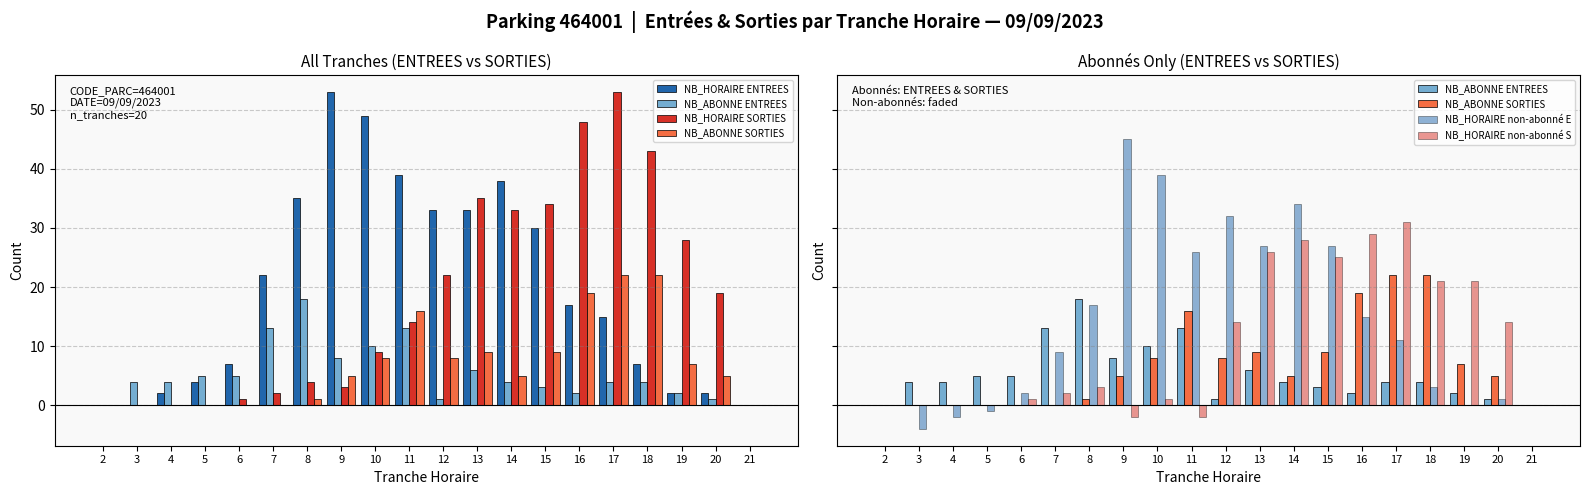

At how many categories does at least one series exceed 17?

14